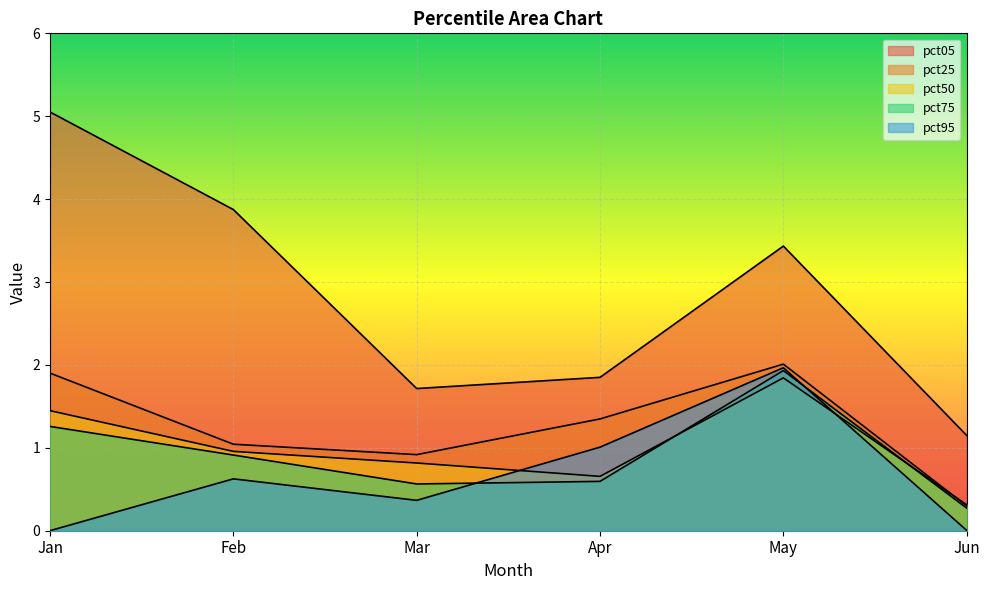

Read the pct95 value at Feb.

0.6